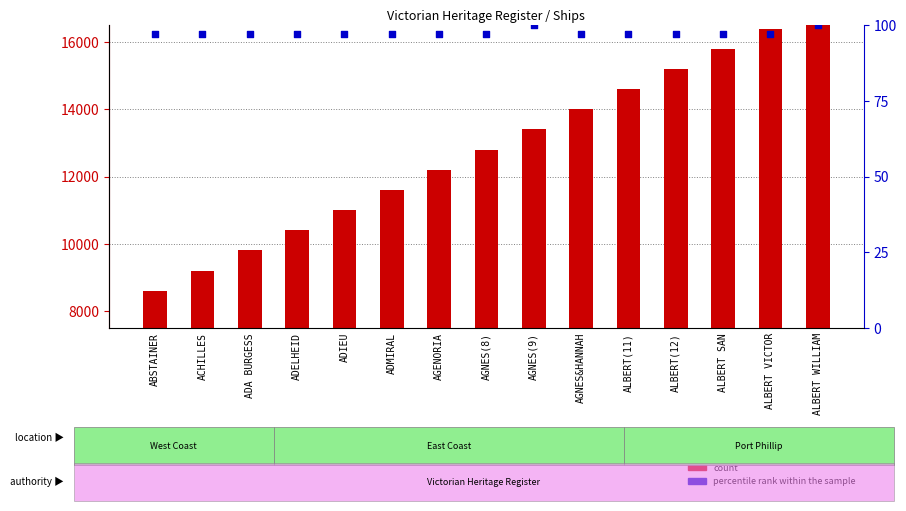

What are all the series names shown in the legend?

count, percentile rank within the sample